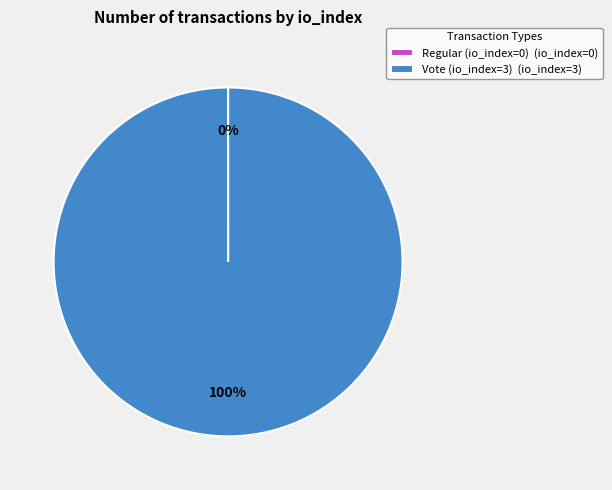

Is it true that Vote (io_index=3) (io_index=3) is 100% of the pie?

True